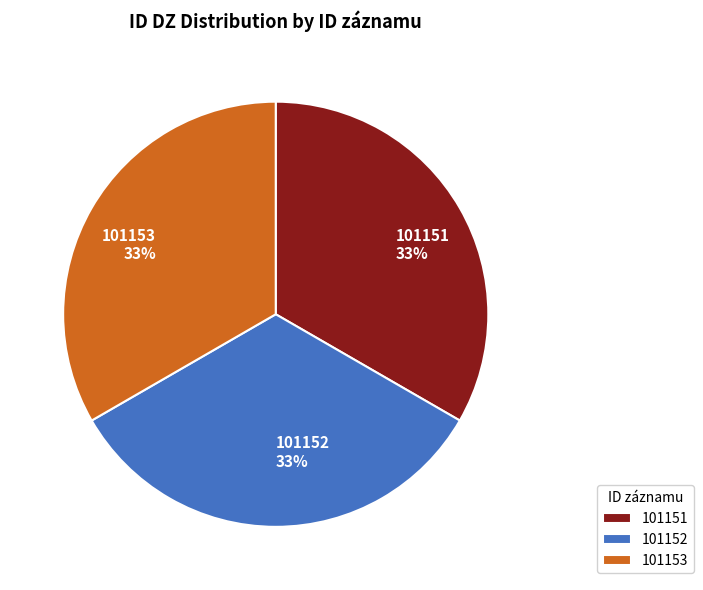

Is there a majority slice in this chart?

No